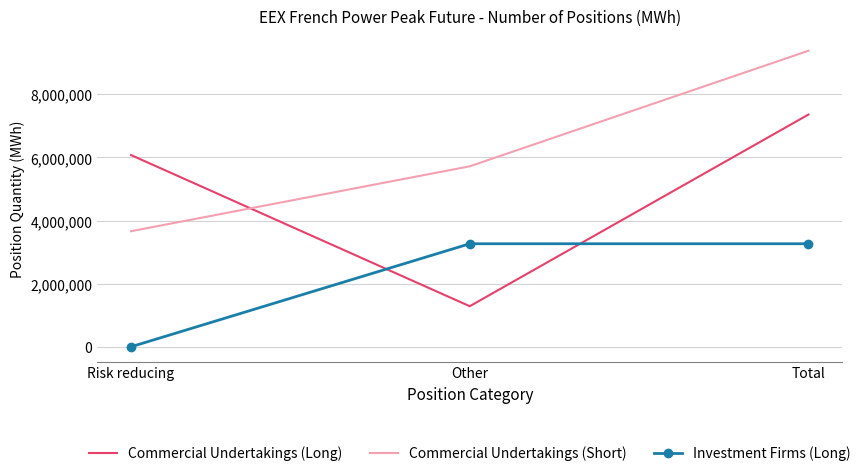

What is the approximate value of Commercial Undertakings (Short) at Other?

5718336